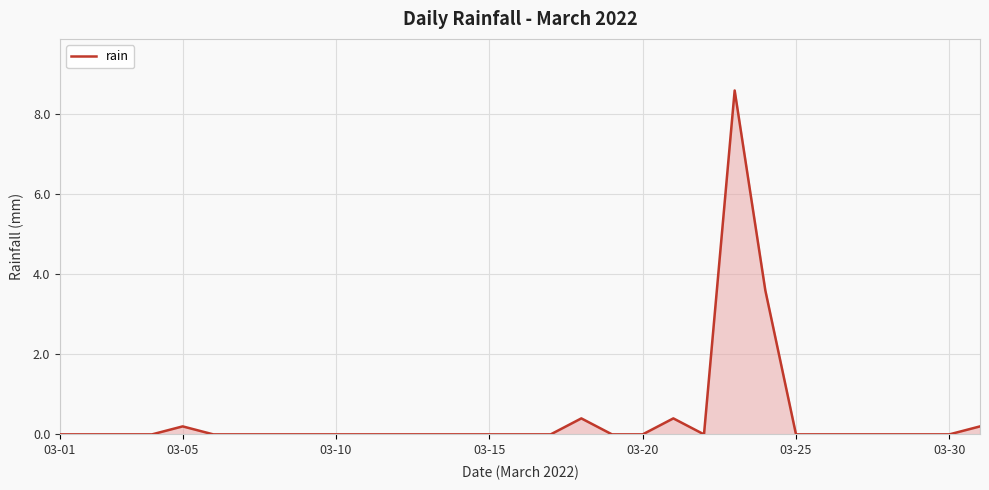

What is the maximum value shown in the chart?

8.6